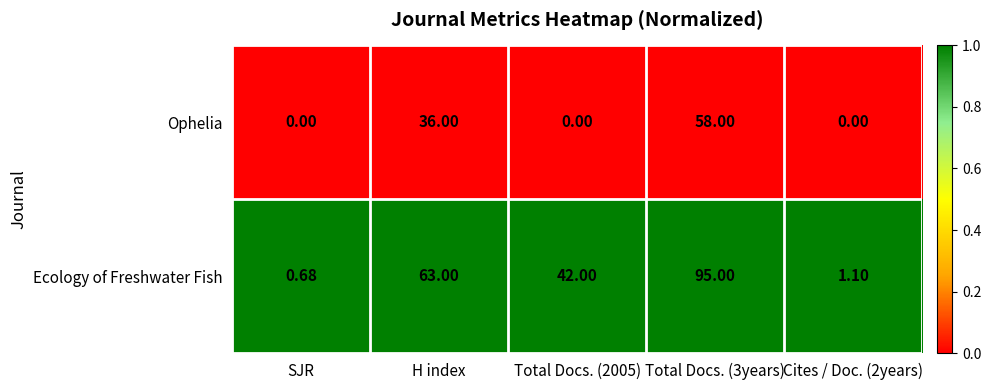

What is the maximum value shown in the chart?

95.0